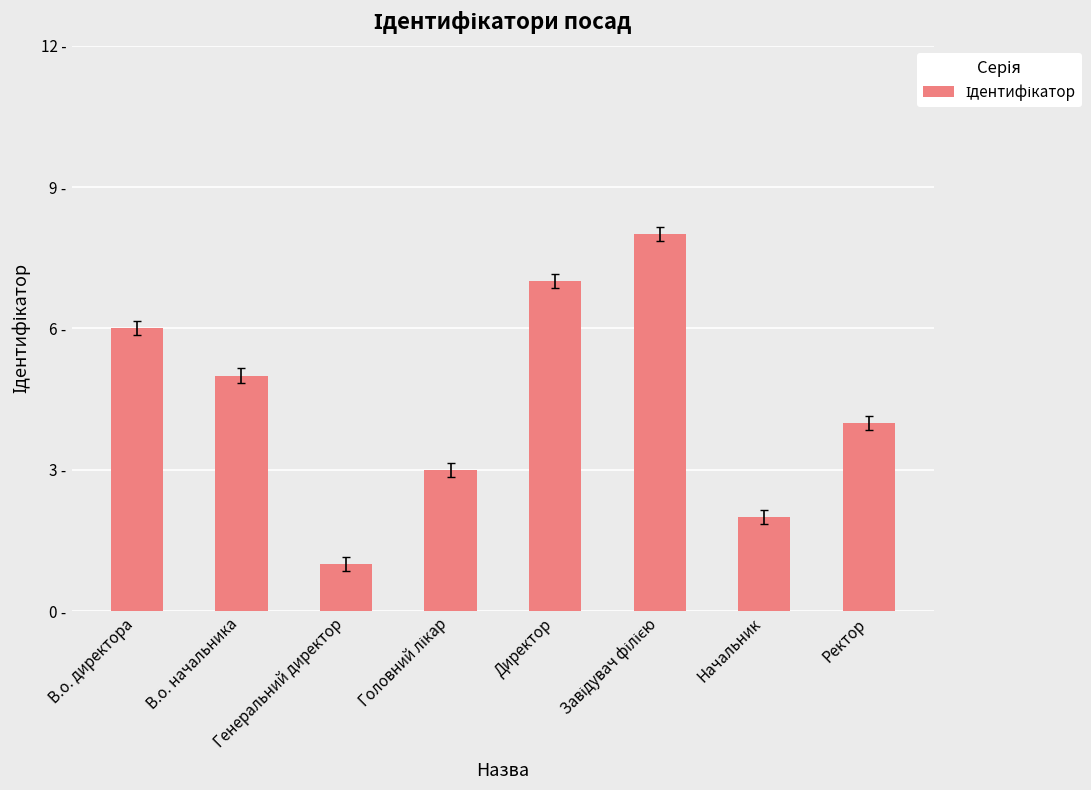

Reading right to left, list all the values displayed in this chart.

4	2	8	7	3	1	5	6